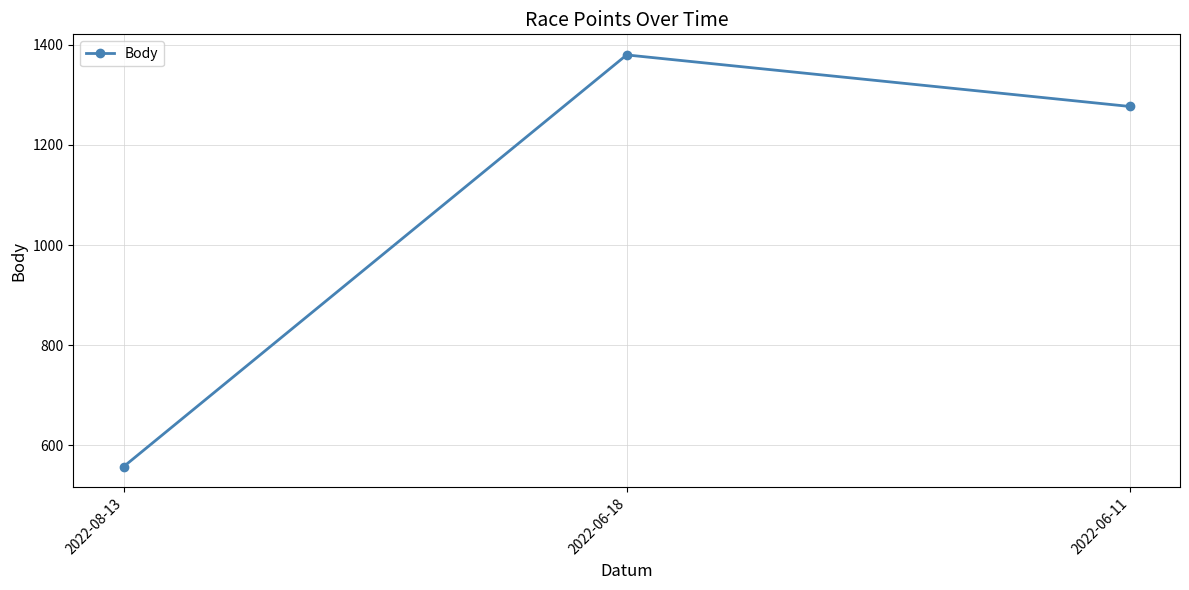

What is the label of the 1st point from the right?

2022-06-11